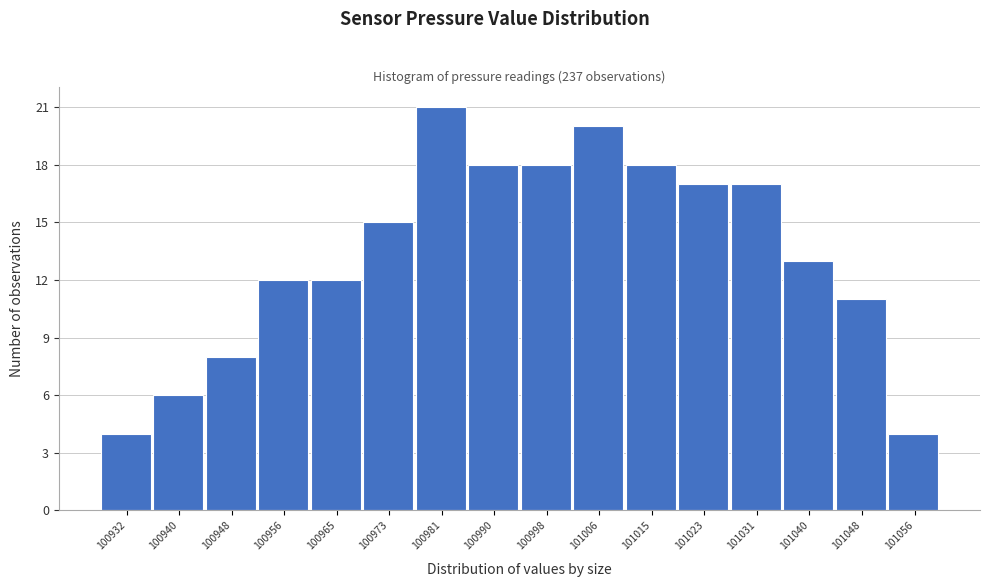

Reading left to right, extract all data points from this chart.

4	6	8	12	12	15	21	18	18	20	18	17	17	13	11	4